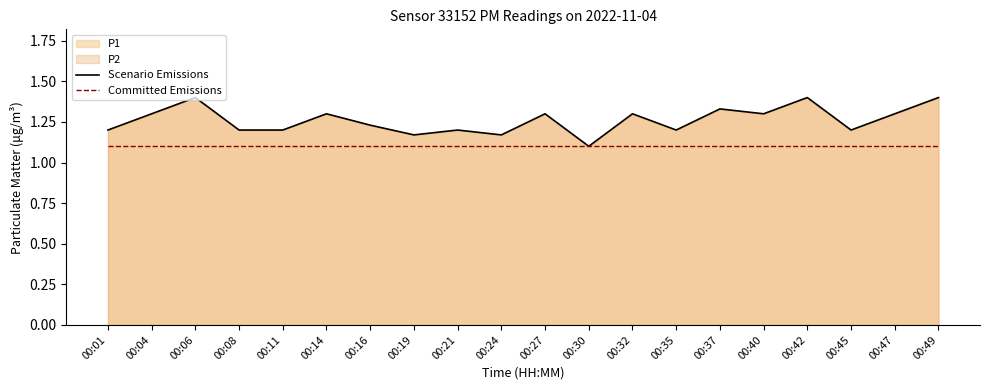

The value of Scenario Emissions at 00:35 is 0.5. True or false?

False